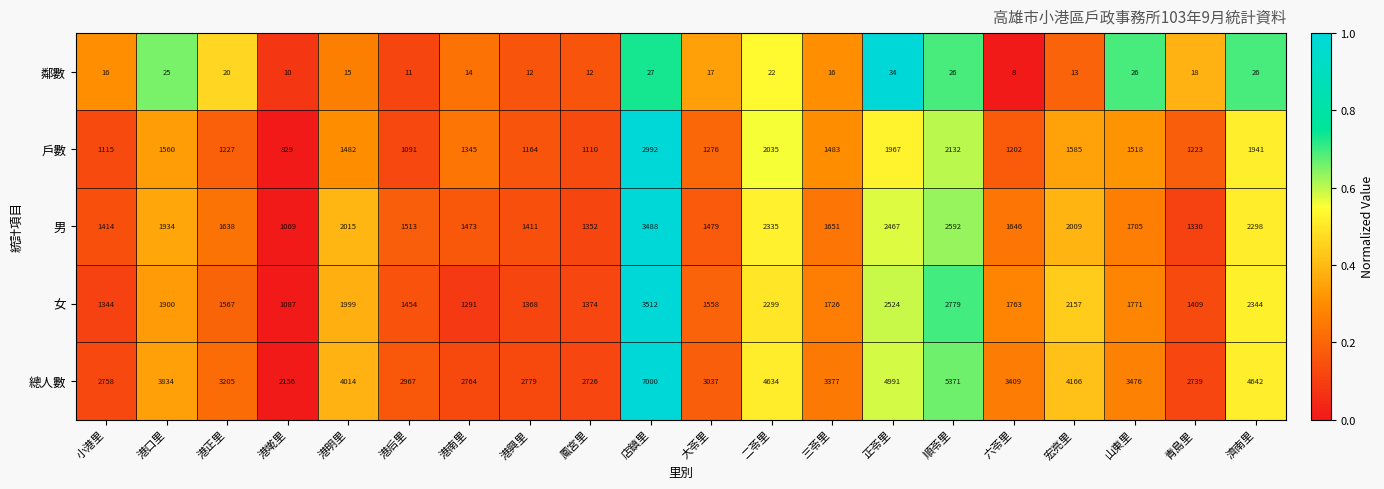

What is the spread (max minus min) of values at 小港里?

2742